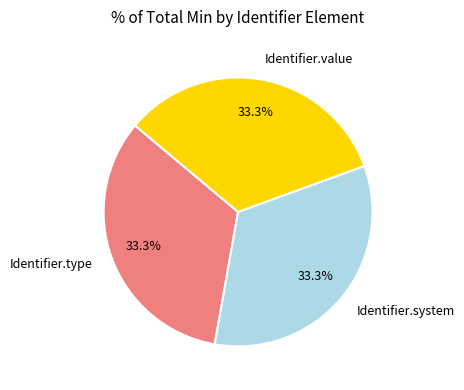

How many slices are in this pie chart?

3